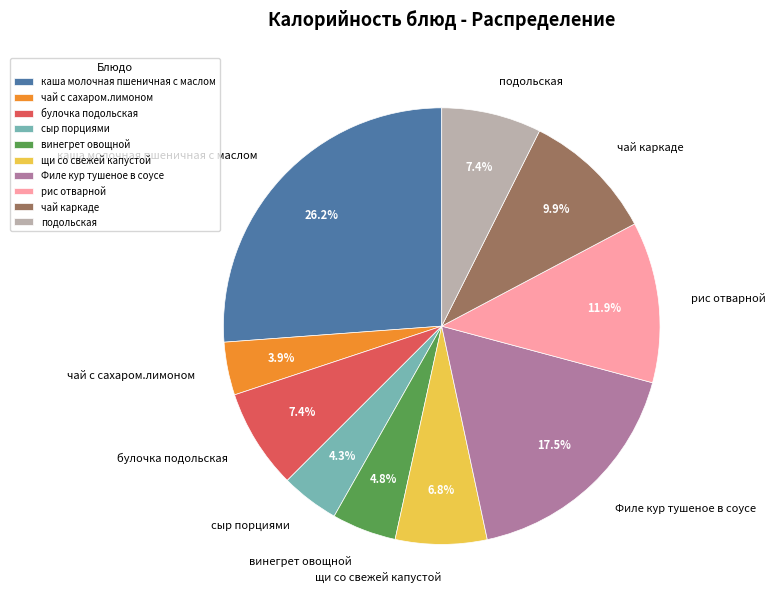

What is the ratio of the value at винегрет овощной to the value at рис отварной?

0.4